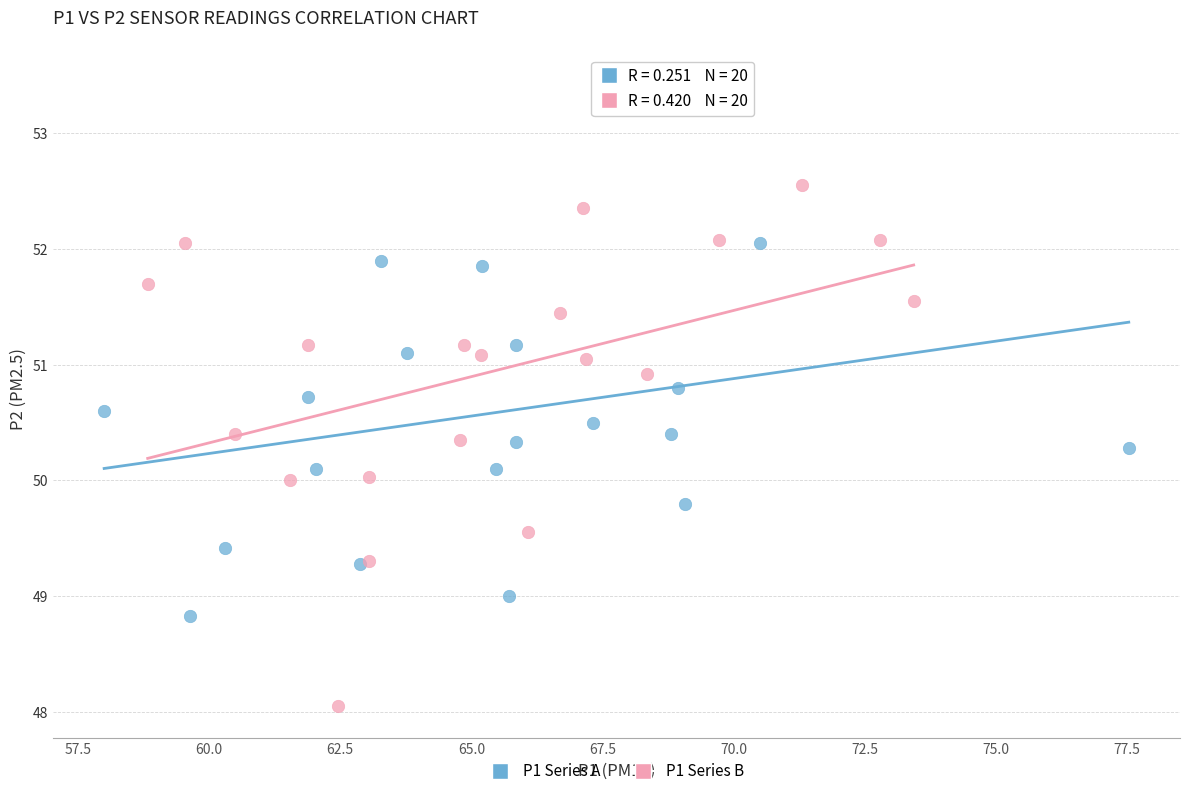

Which series reaches the minimum Y coordinate?

P1 Series B